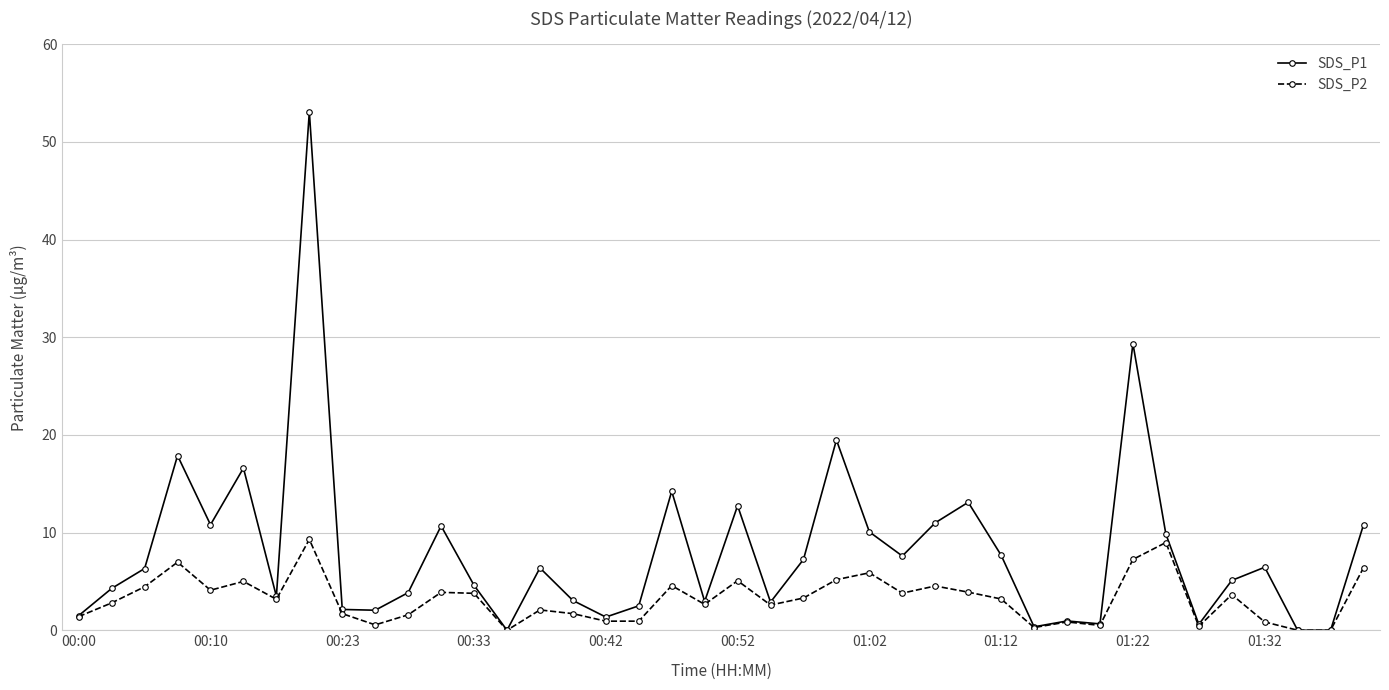

Which series has the largest total across all categories?

SDS_P1